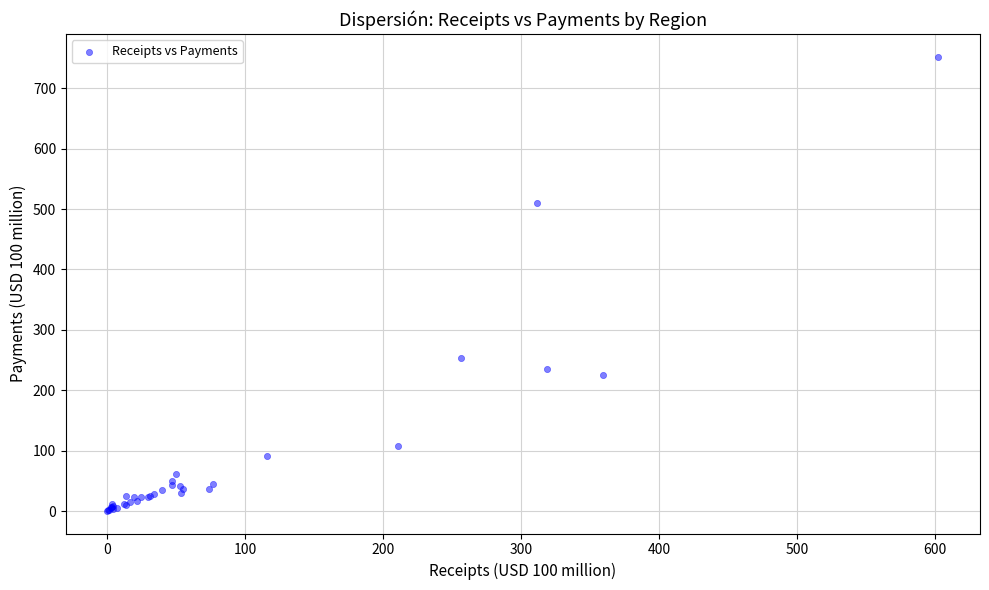

What Y value in the scatter plot is closest to 376?

253.6